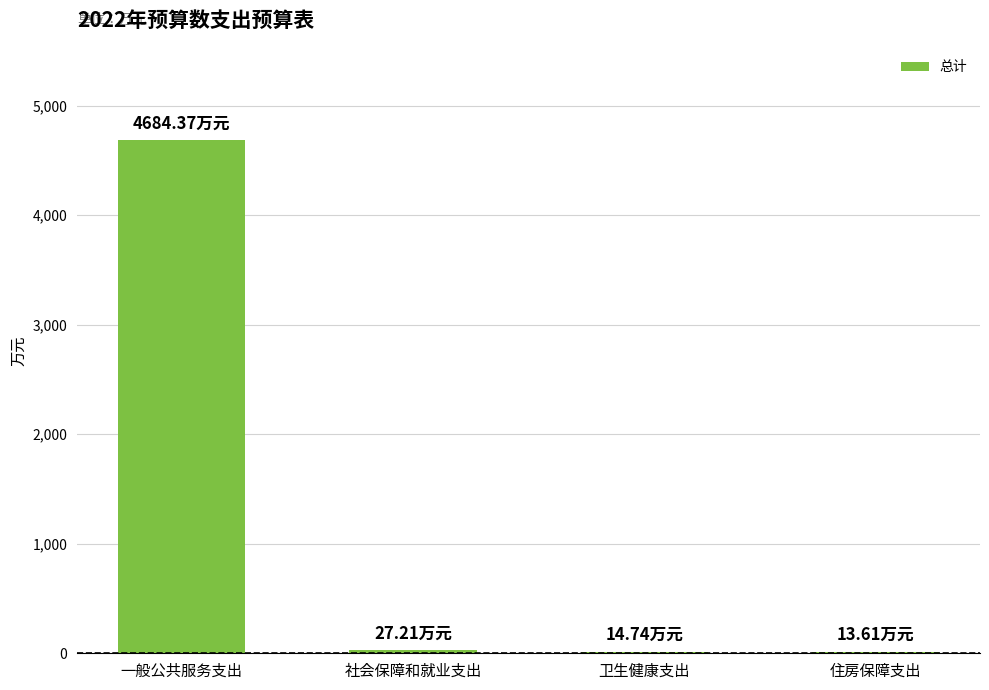

What is the approximate value at 卫生健康支出?

14.7